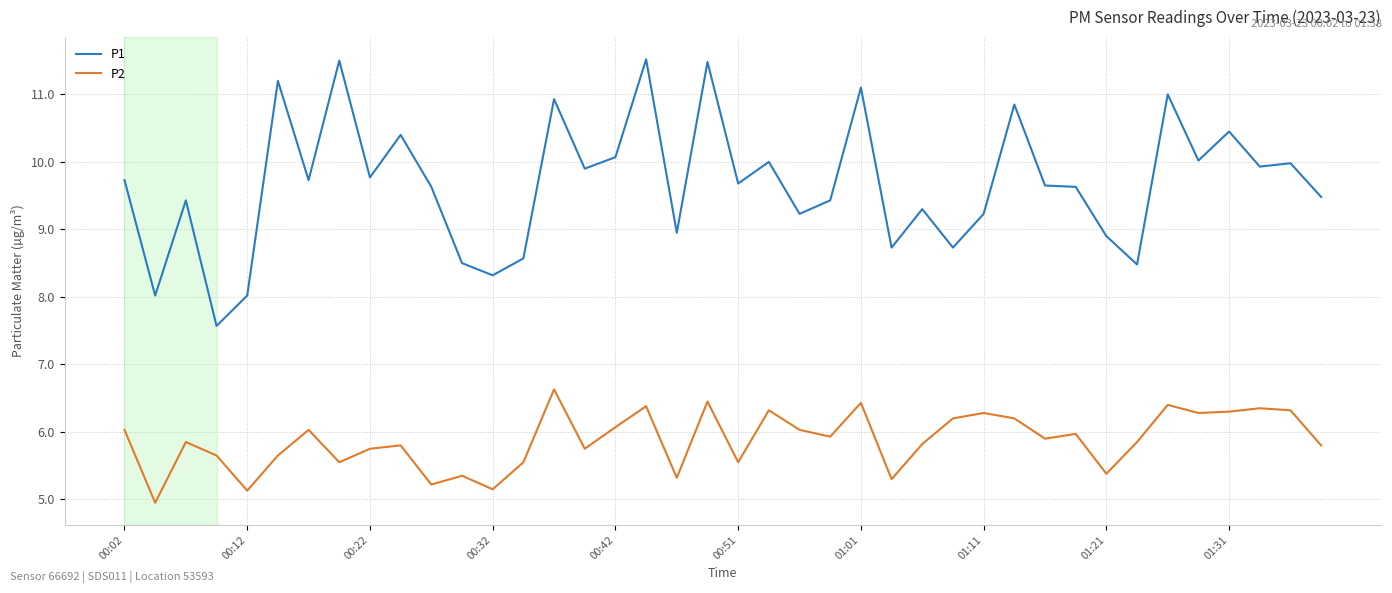

List the series in order of their peak value, highest first.

P1, P2